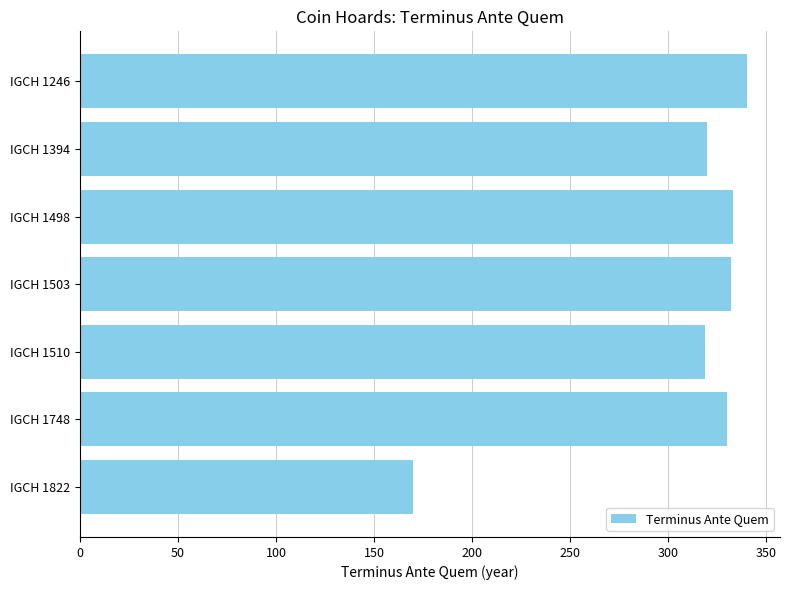

What value does the data have at IGCH 1822, to the nearest 50?

150